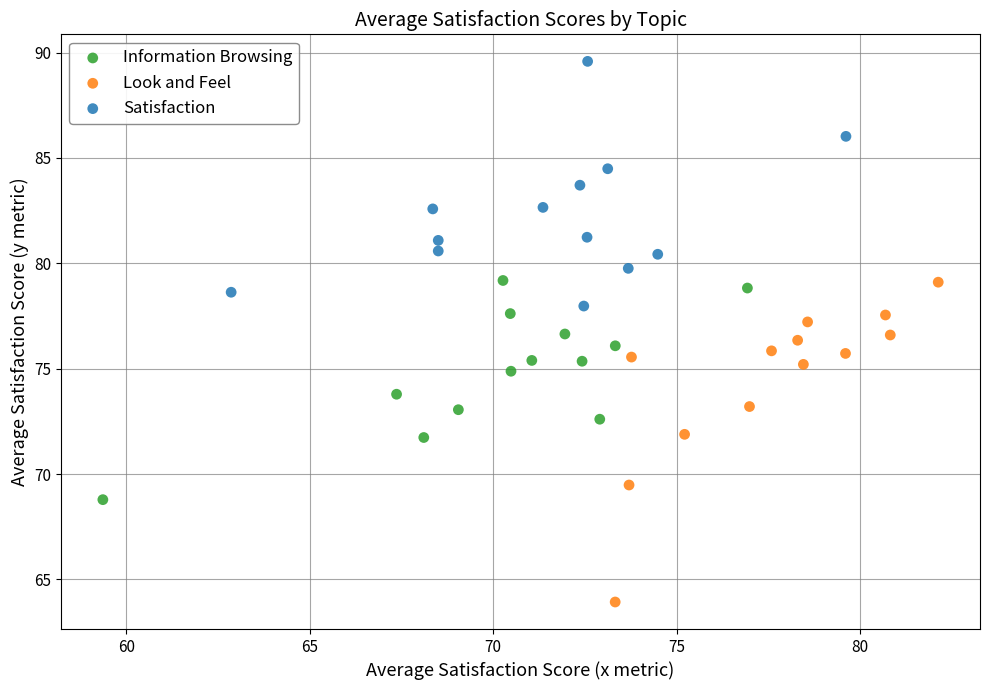

Which series has the widest spread of Y values?

Look and Feel